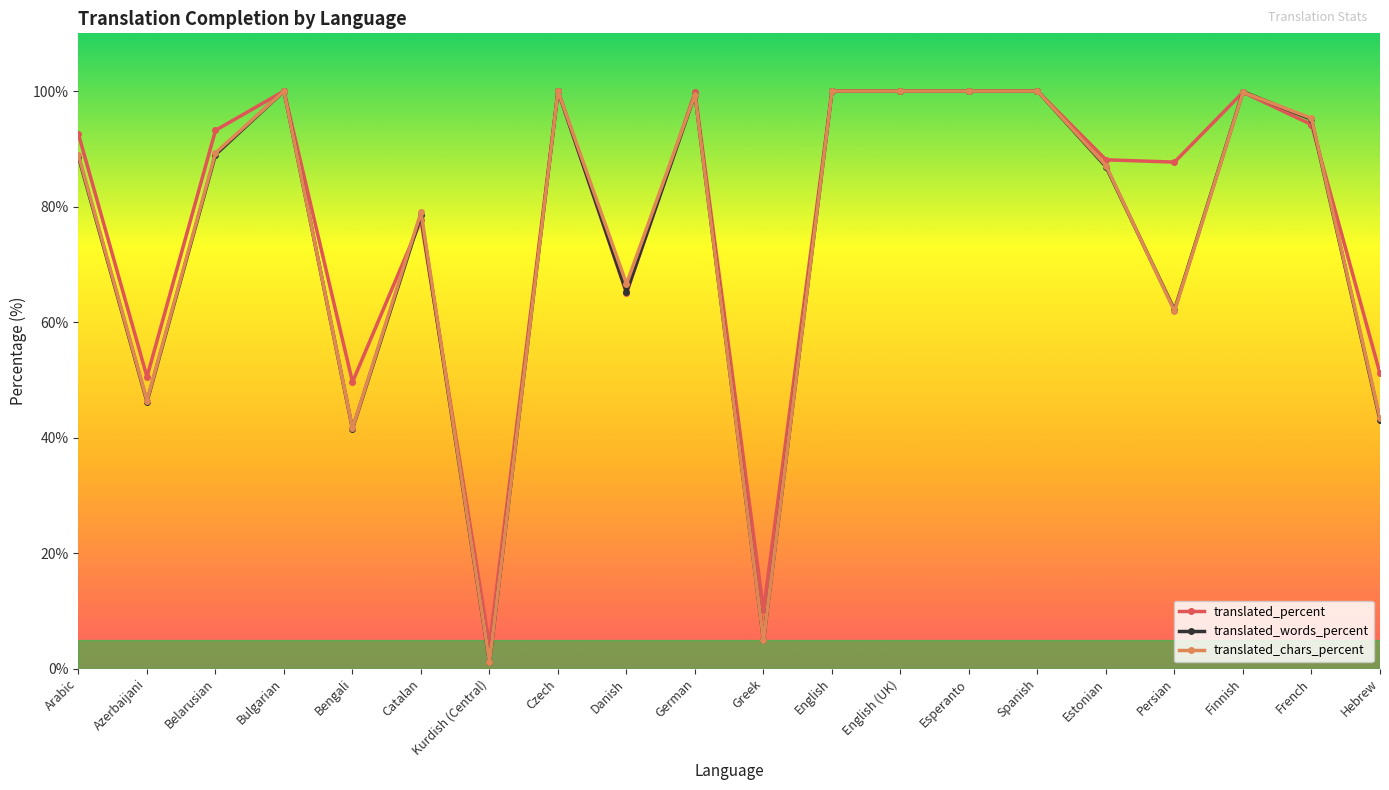

At which label does translated_percent reach its minimum?

Kurdish (Central)